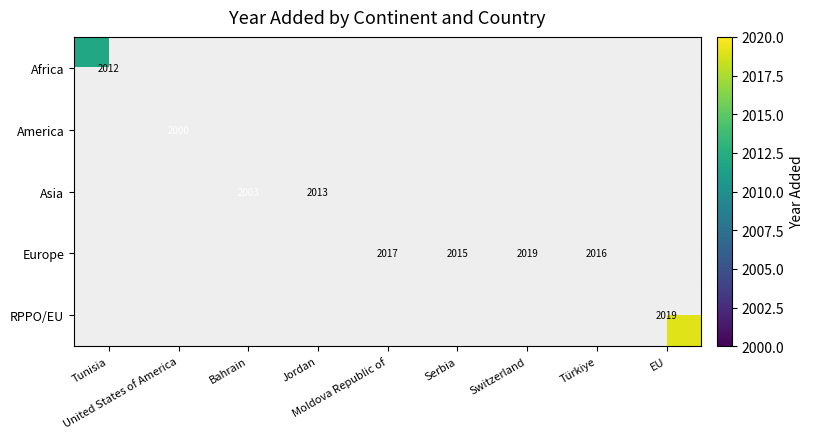

Which label corresponds to the largest value in the chart?

Switzerland